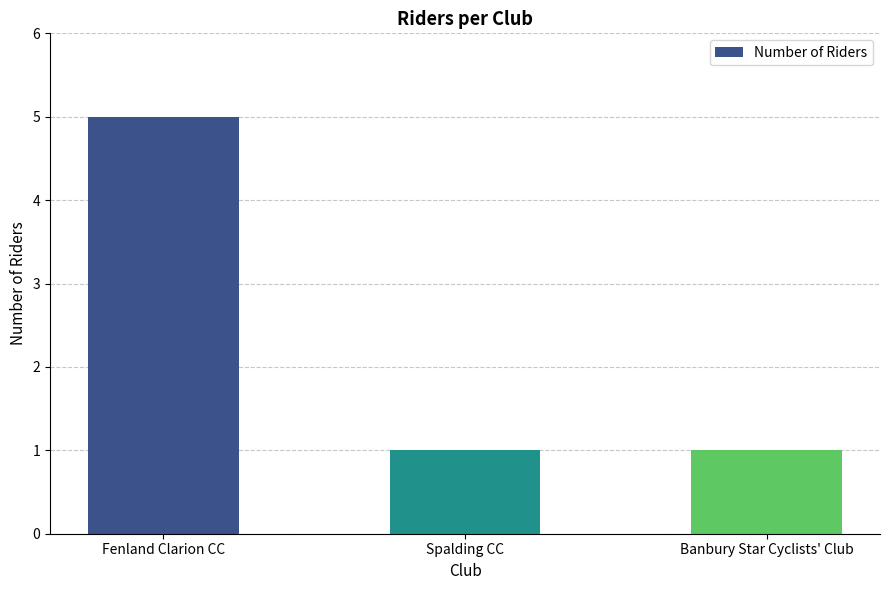

What is the smallest value displayed?

1